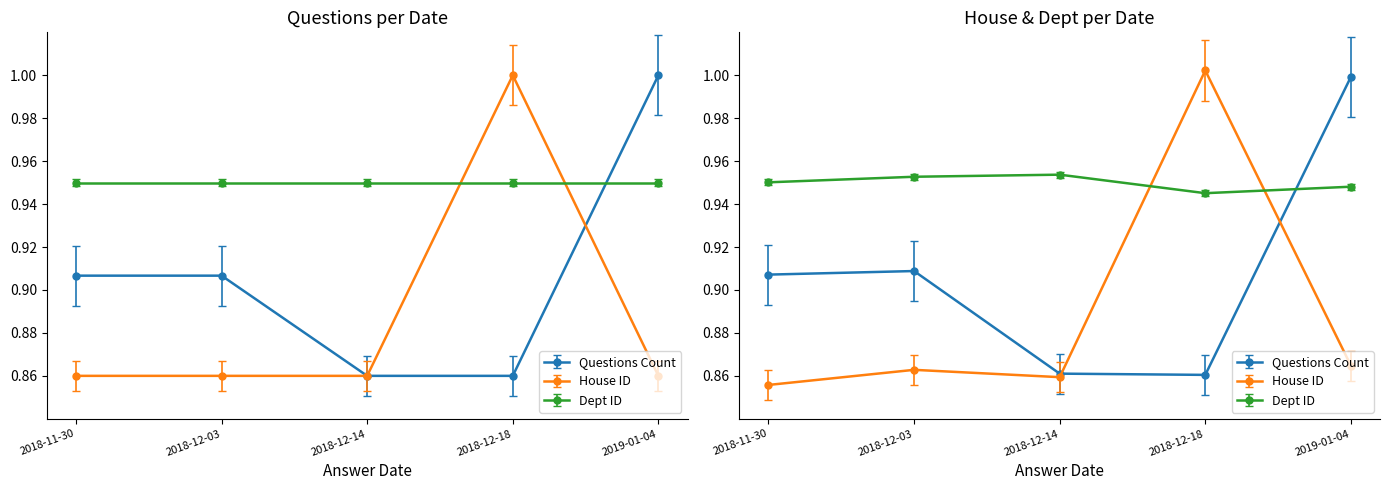

How many data points does each series have?

5